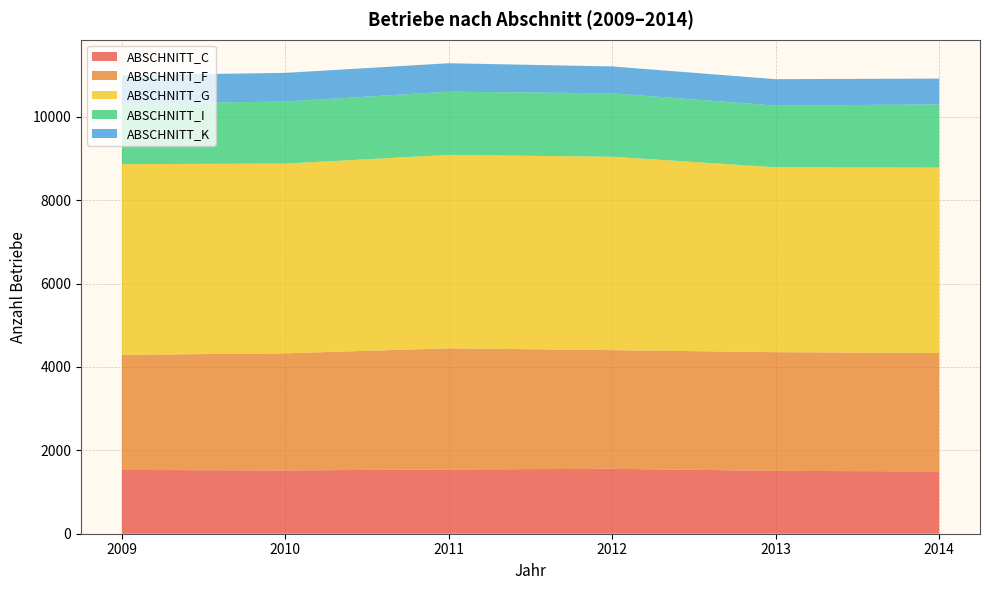

Reading left to right, extract all data points from this chart.

ABSCHNITT_C: 1530	1518	1542	1557	1508	1495
ABSCHNITT_F: 2760	2809	2905	2846	2847	2840
ABSCHNITT_G: 4575	4551	4640	4639	4435	4448
ABSCHNITT_I: 1450	1488	1516	1521	1479	1515
ABSCHNITT_K: 681	688	682	645	634	619